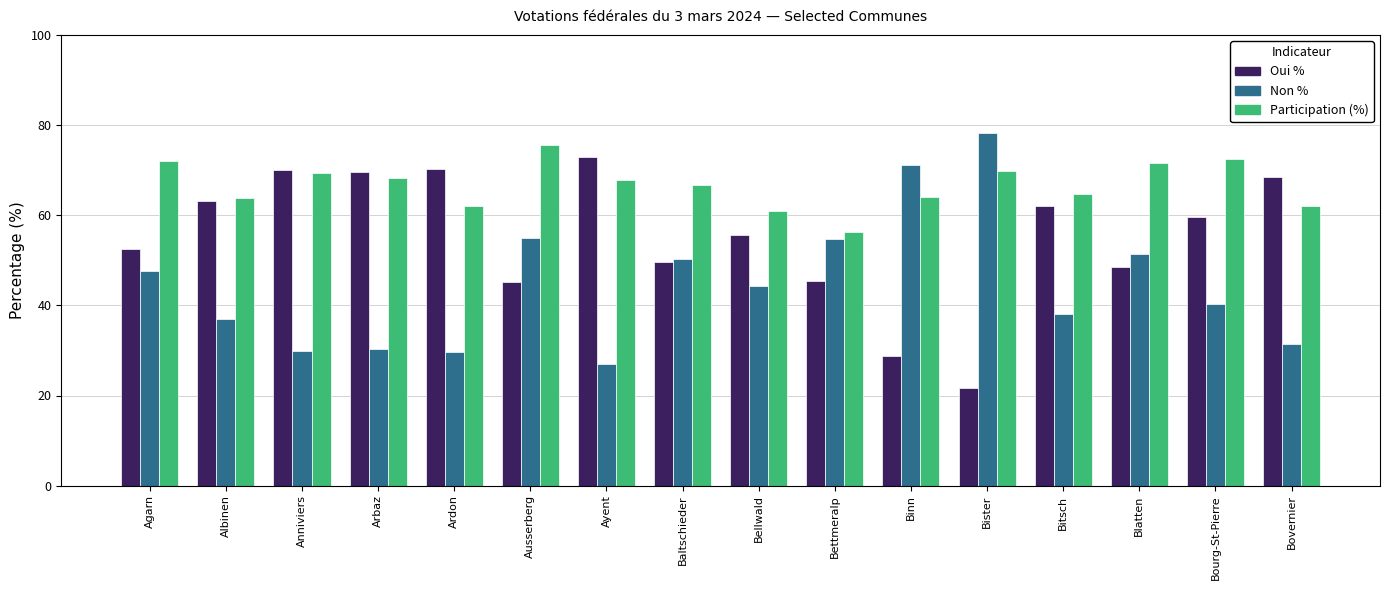

Which category has the highest value in the Non % series?

Bister